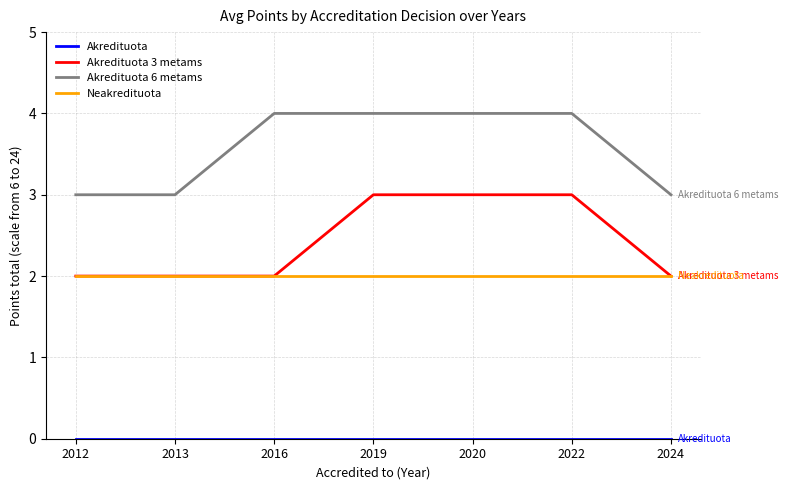

The value of Neakredituota at 2012 is 2. True or false?

True